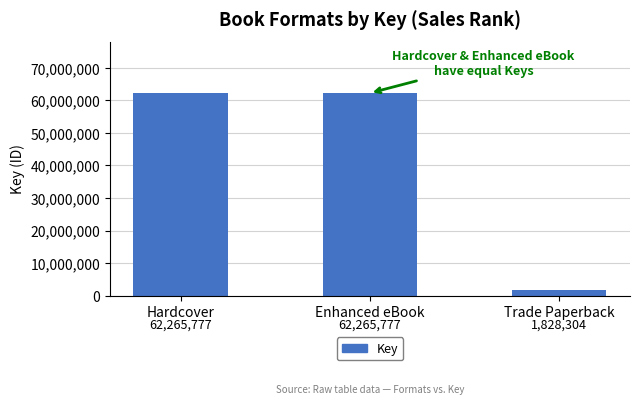

What is the approximate value at Enhanced eBook?

62265777